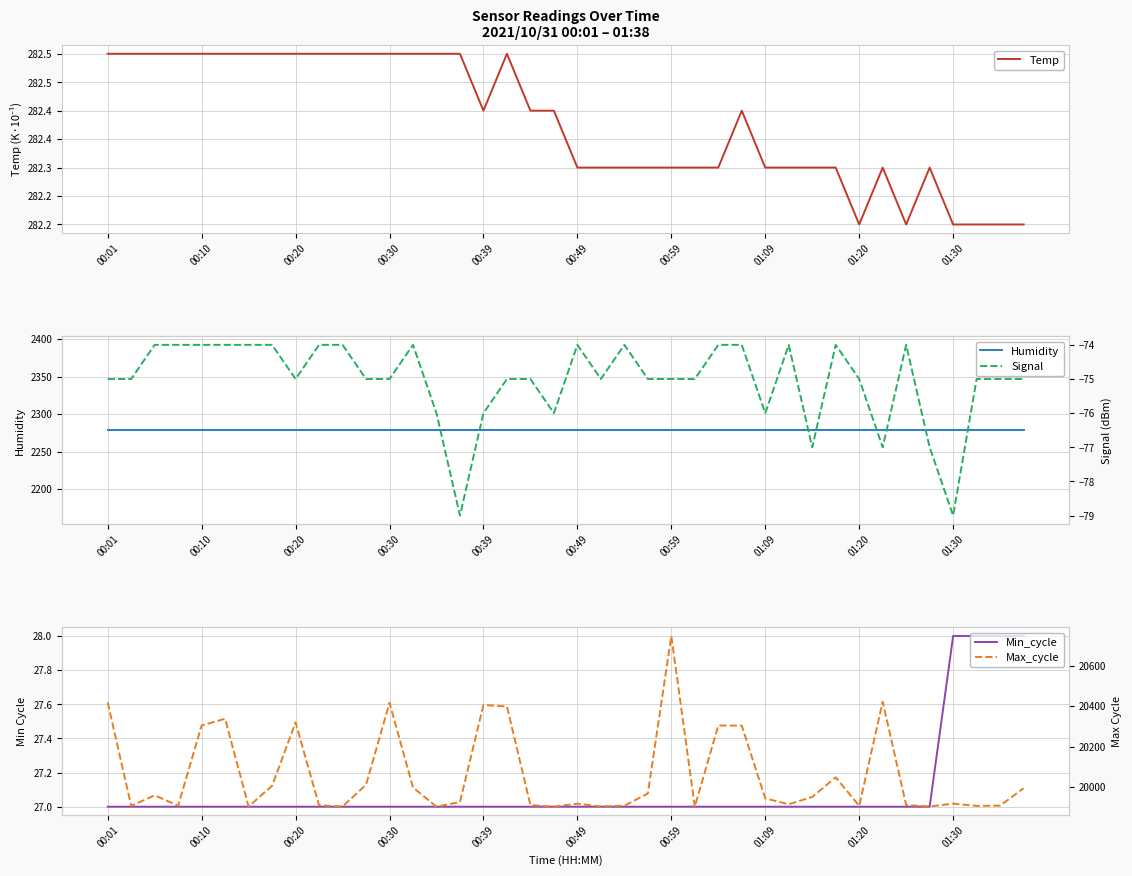

True or false: Min_cycle and Temp cross at least once.

False